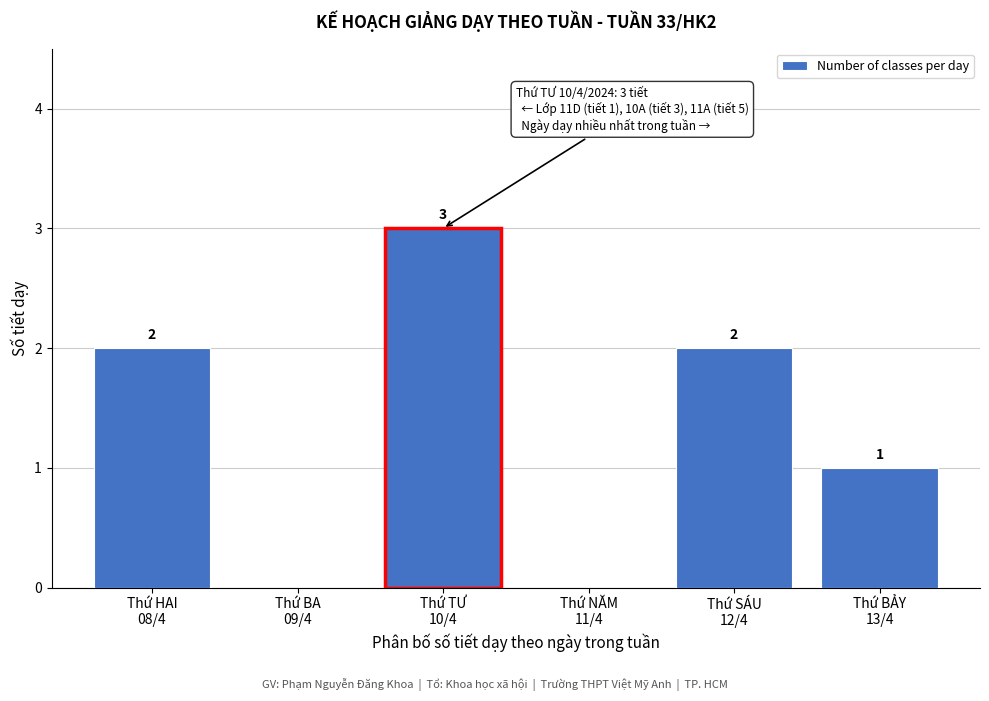

What is the maximum value shown in the chart?

3